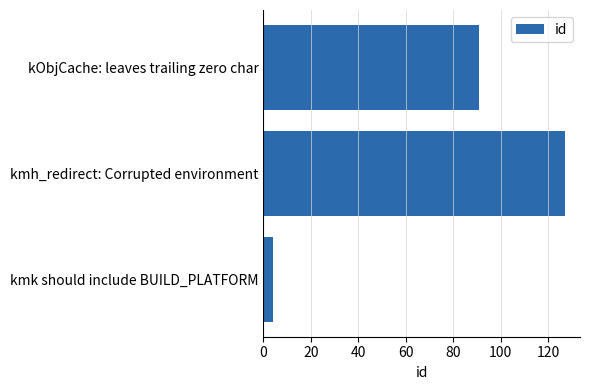

What is the difference between the maximum and second lowest values?

36